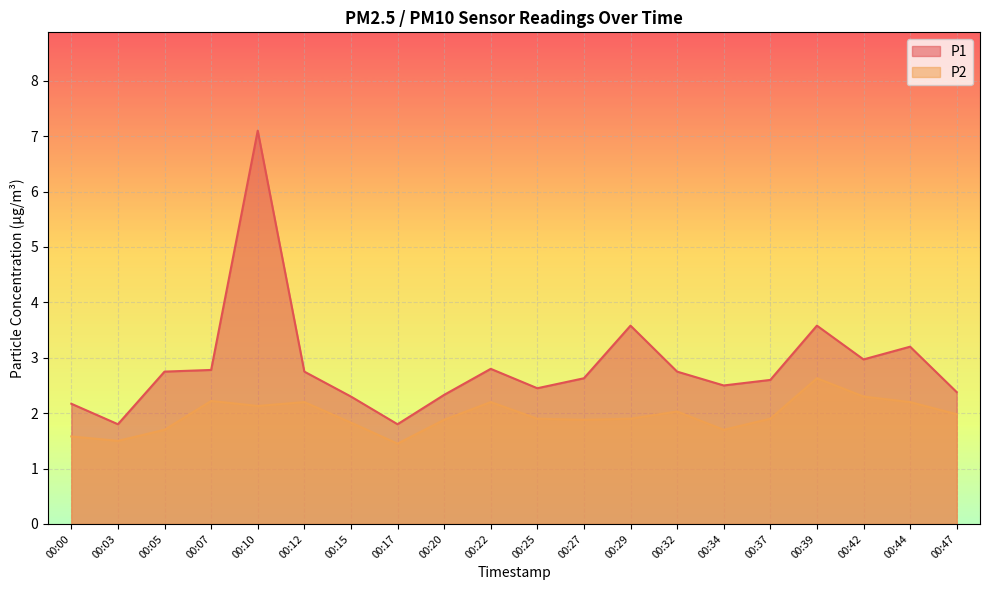

What is the difference between the maximum and minimum values in the P2 series?

1.2